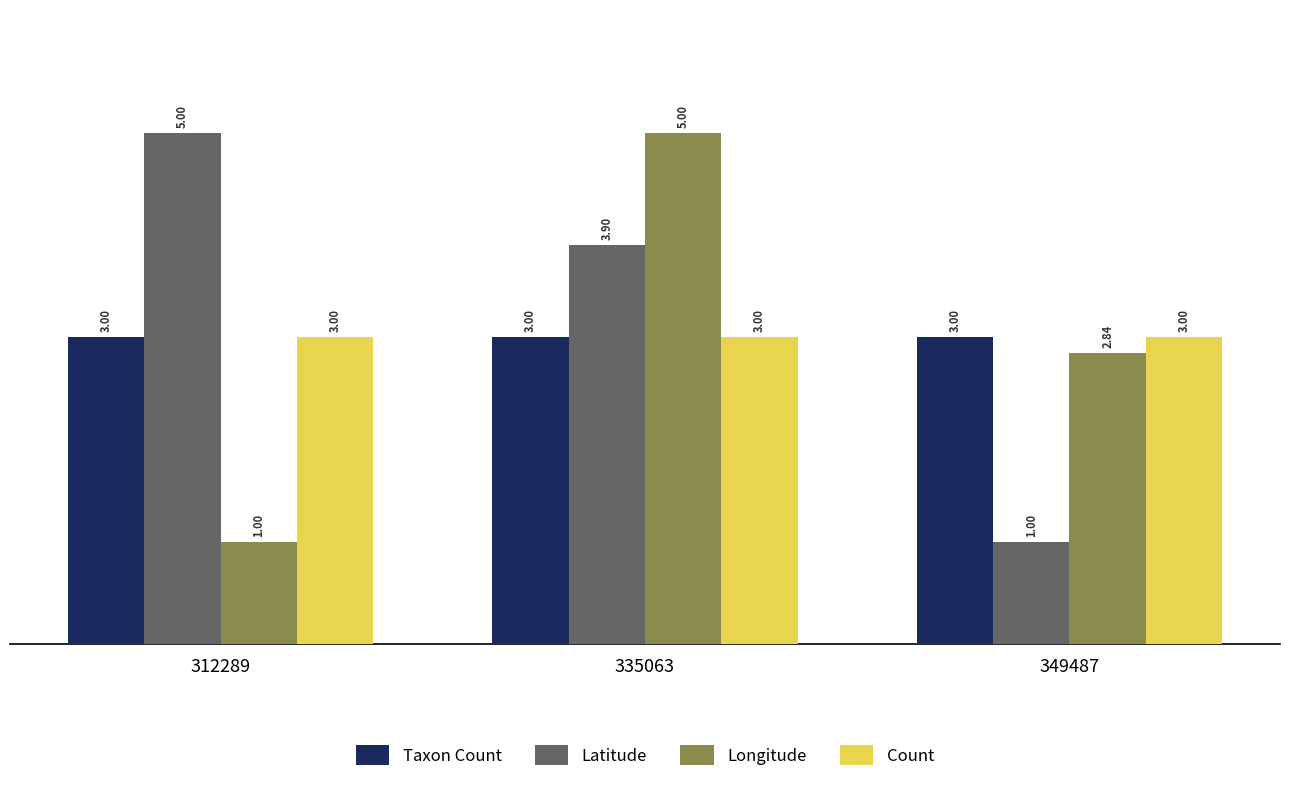

What is the difference between the maximum and second lowest values in the Longitude series?

2.2